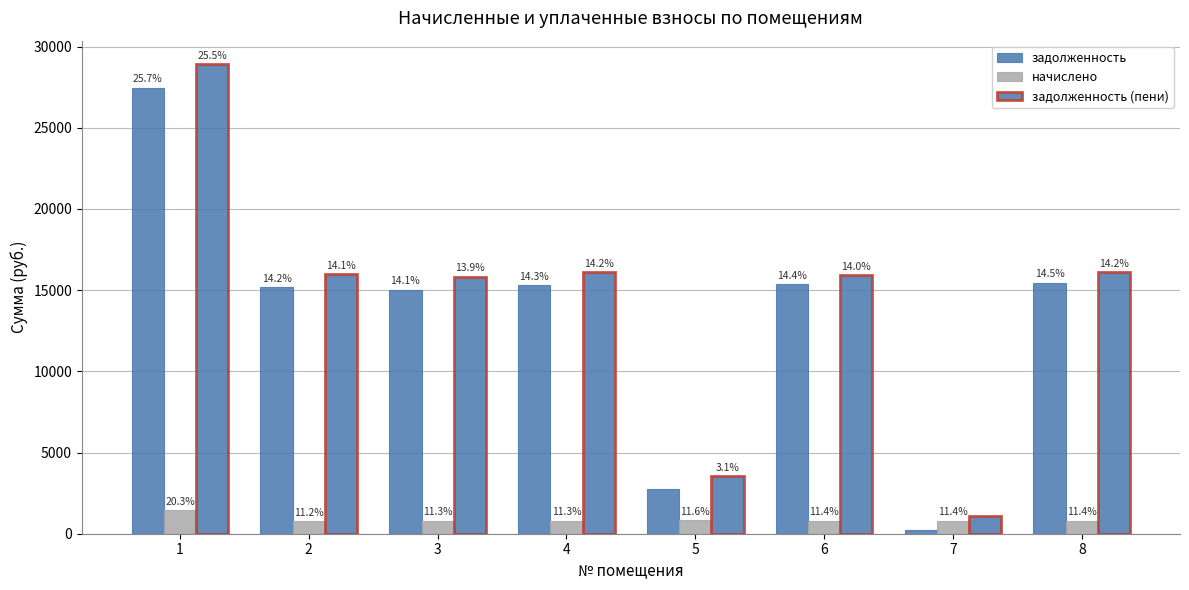

Is the value of задолженность (пени) at 2 greater than the value of начислено at 8?

Yes